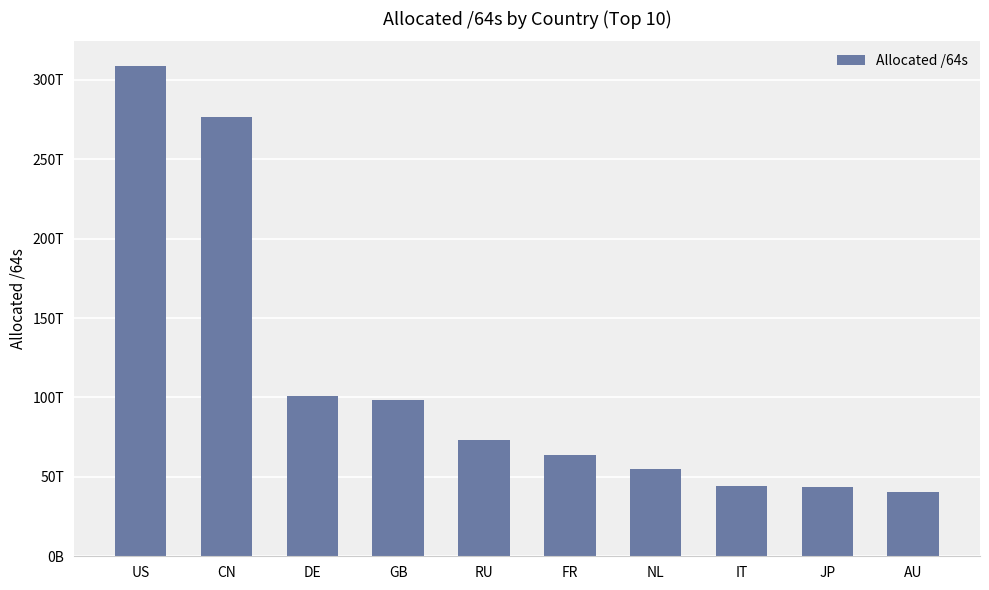

List the labels in order of value, largest first.

US, CN, DE, GB, RU, FR, NL, IT, JP, AU